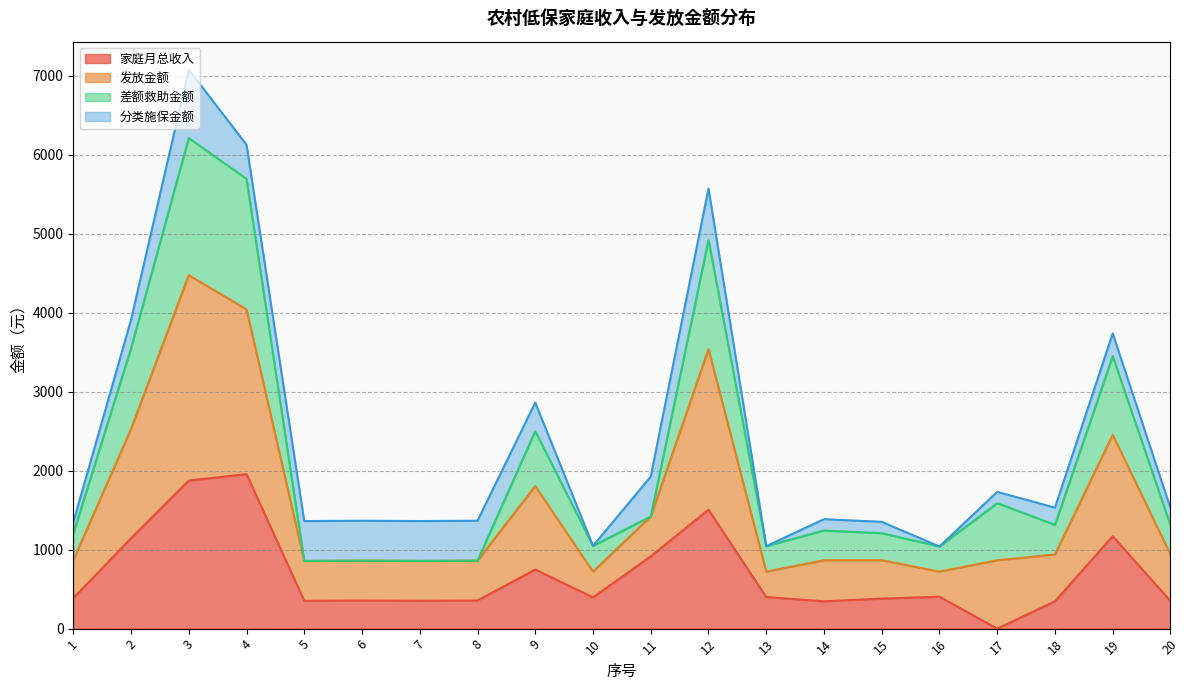

At which label is 家庭月总收入 closest to 978?

11